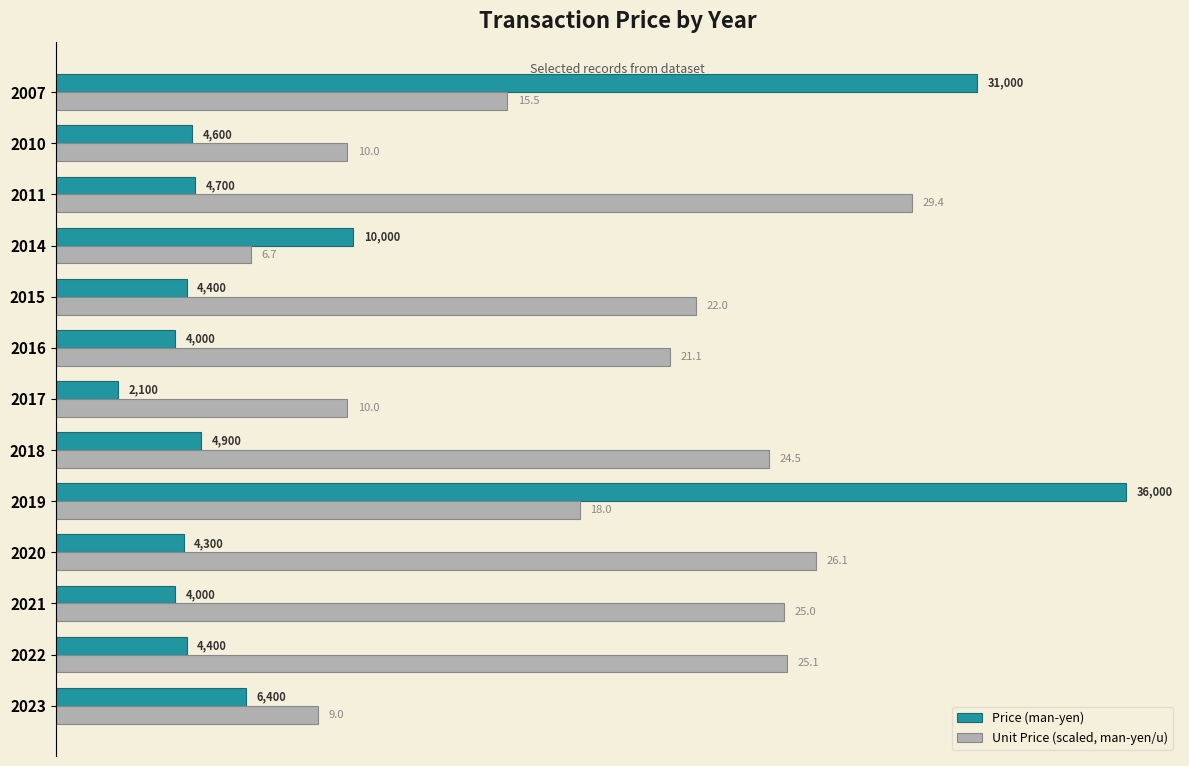

What value does the Price (man-yen) series have at 2023?

6400.0